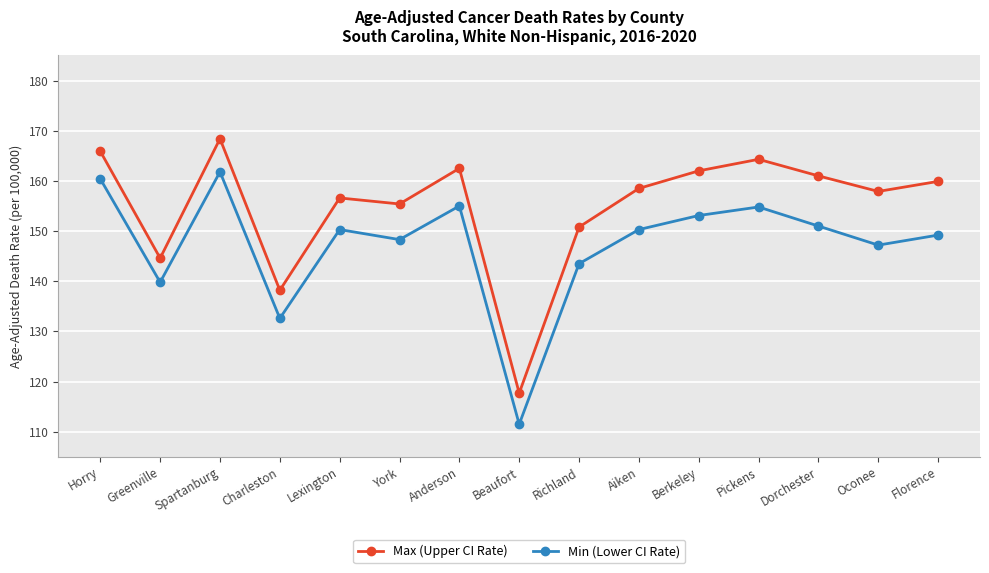

At which category does the chart reach its minimum across all series?

Beaufort